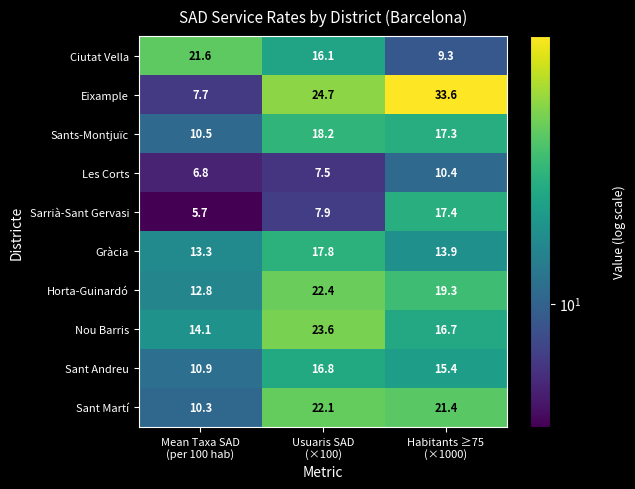

Which series changed the most between Mean Taxa SAD
(per 100 hab) and Habitants ≥75
(×1000)?

Eixample